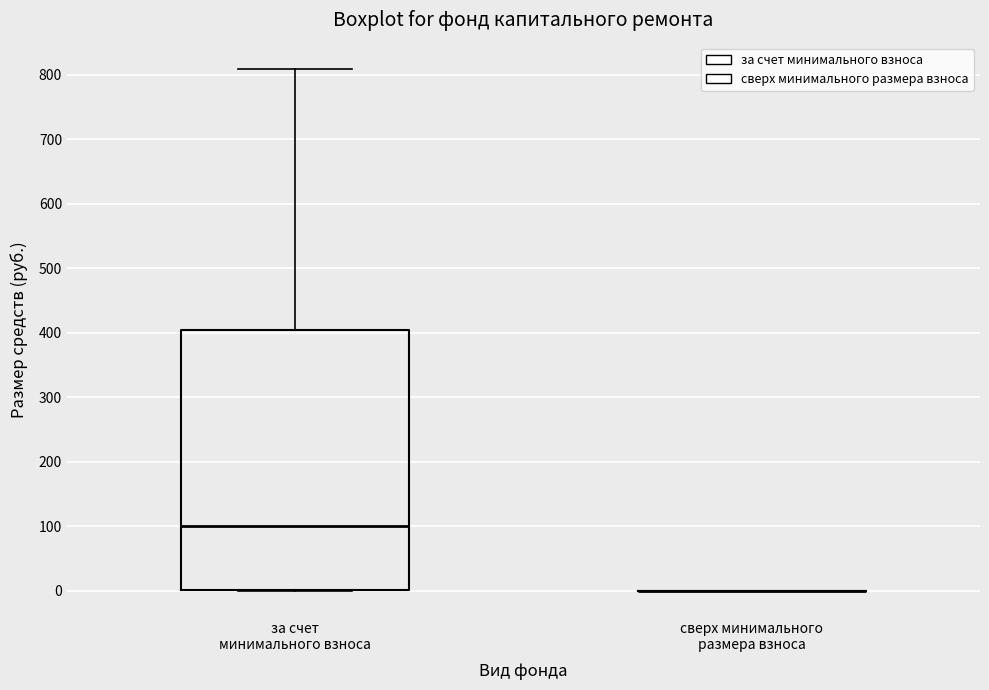

Reading left to right, transcribe this box plot: for each box, give where its median line is, the range the box spans, and where its two whiskers end, as read against the y-axis. The values are not printed on the chart, so give them approximately, as read against the axis.

за счет минимального взноса: median 100, box 0 to 400, whiskers 0 to 810
сверх минимального размера взноса: box collapsed to a line at 0, whiskers 0 to 0